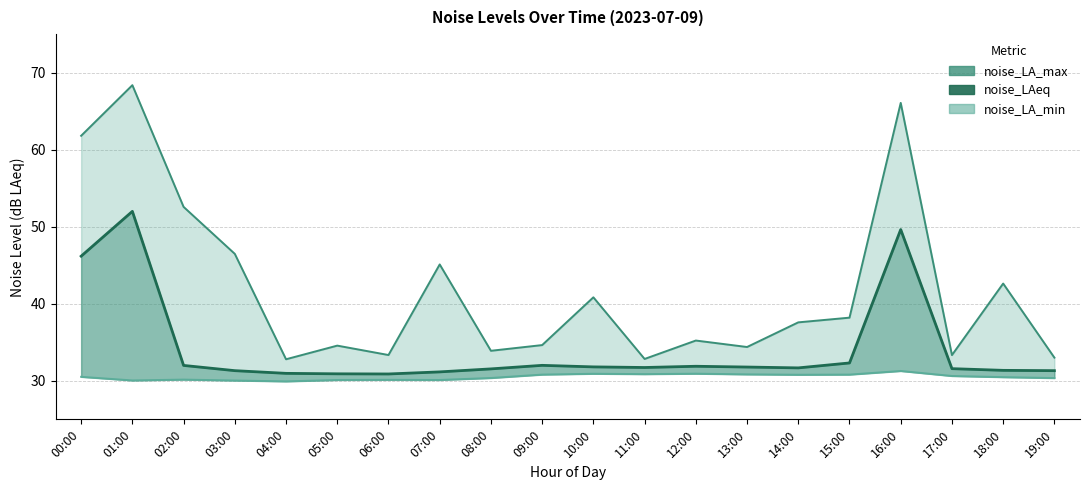

True or false: noise_LA_min and noise_LA_max intersect in this chart.

False